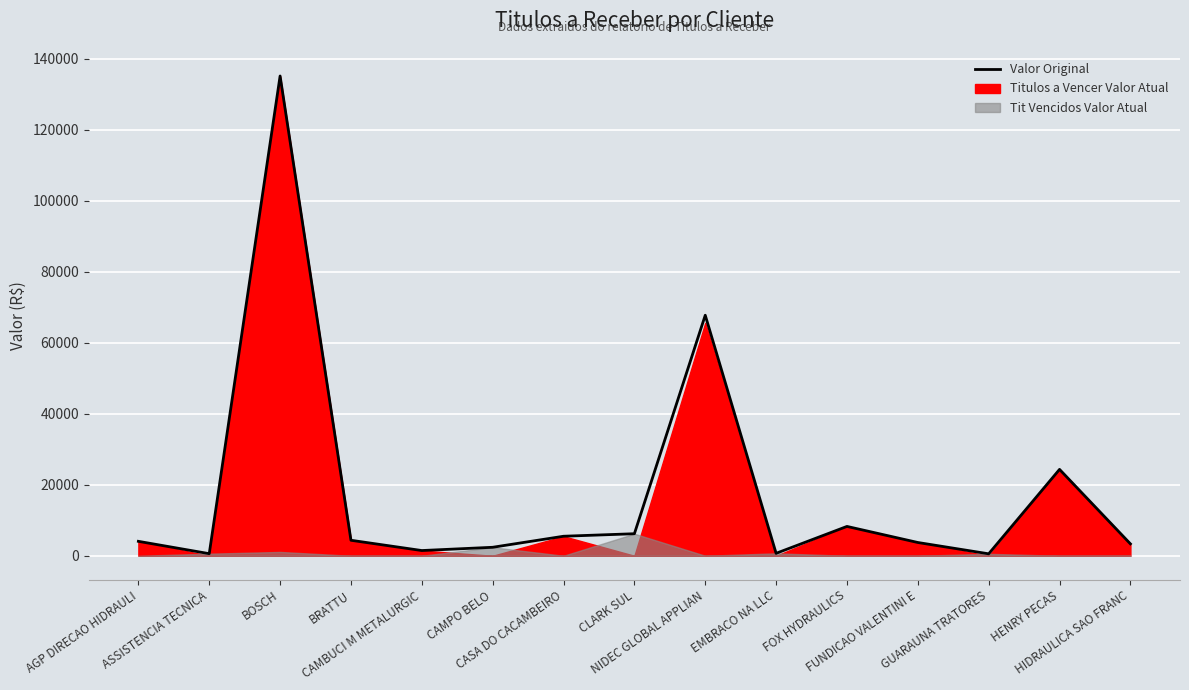

How many interior local valleys (lower than both neighbors) does the data have?

4